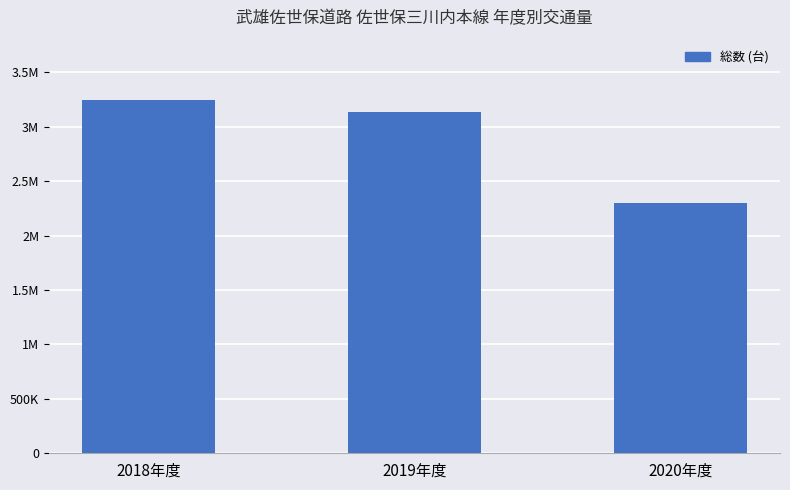

What is the value of the 3rd bar from the left?

2295415